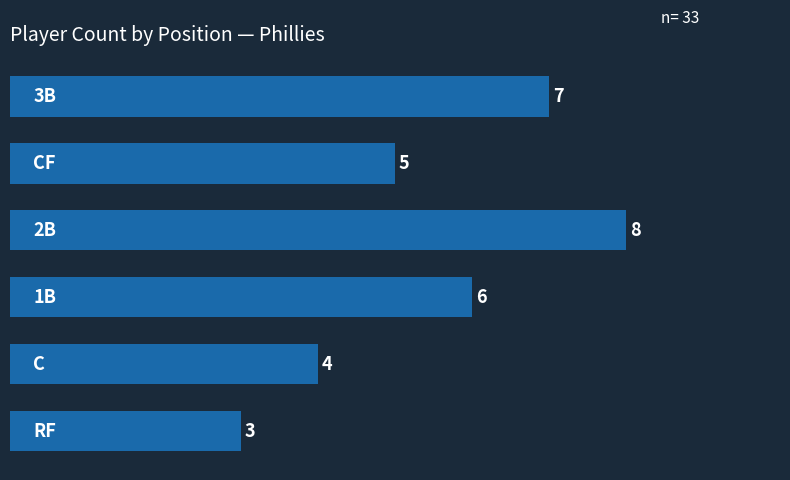

How many values are below 6?

3